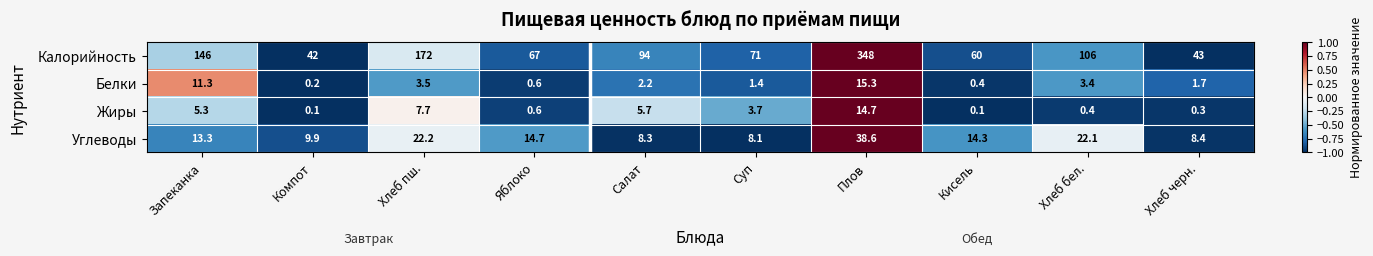

The value of Калорийность at Суп is 46.7. True or false?

False